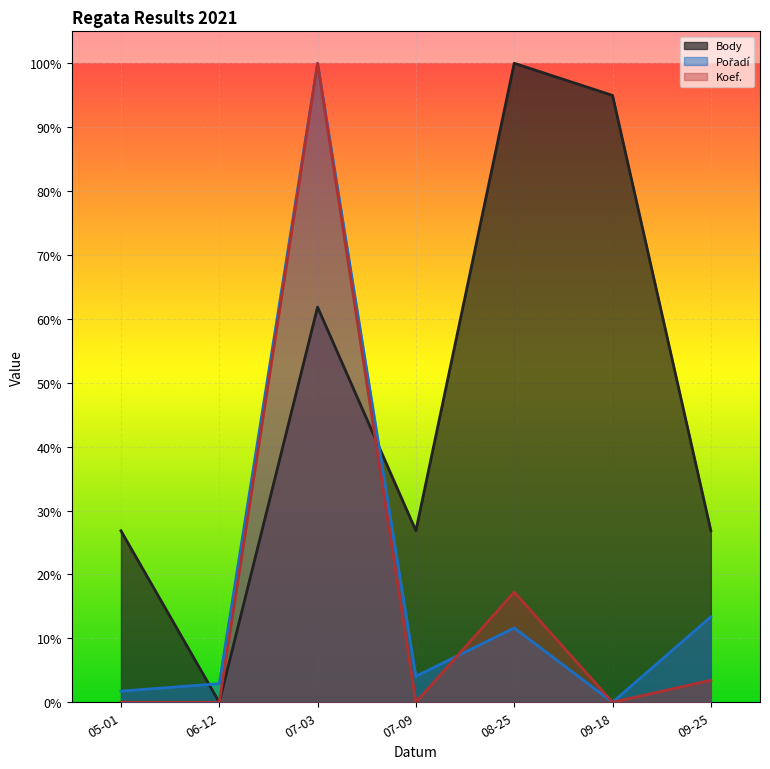

What is the sum of the Pořadí values at 07-09 and 09-25?

0.2